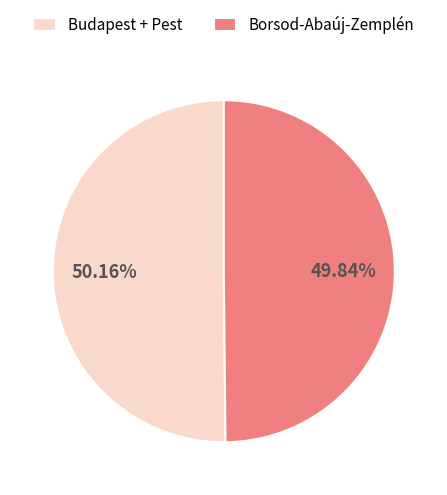

Does any single category account for the majority?

Yes